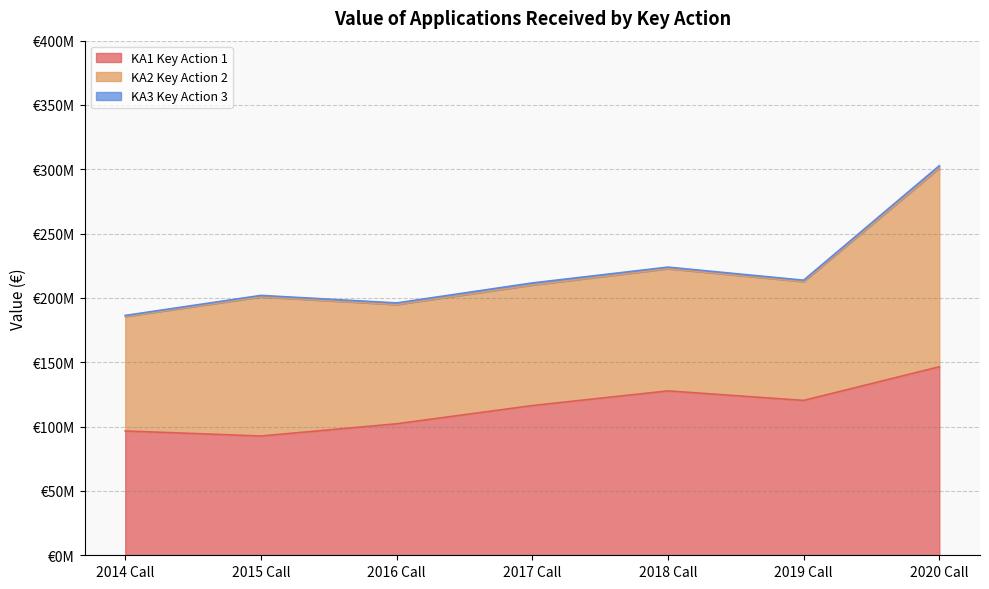

How many data points in KA3 Key Action 3 are less than 1186535?

3